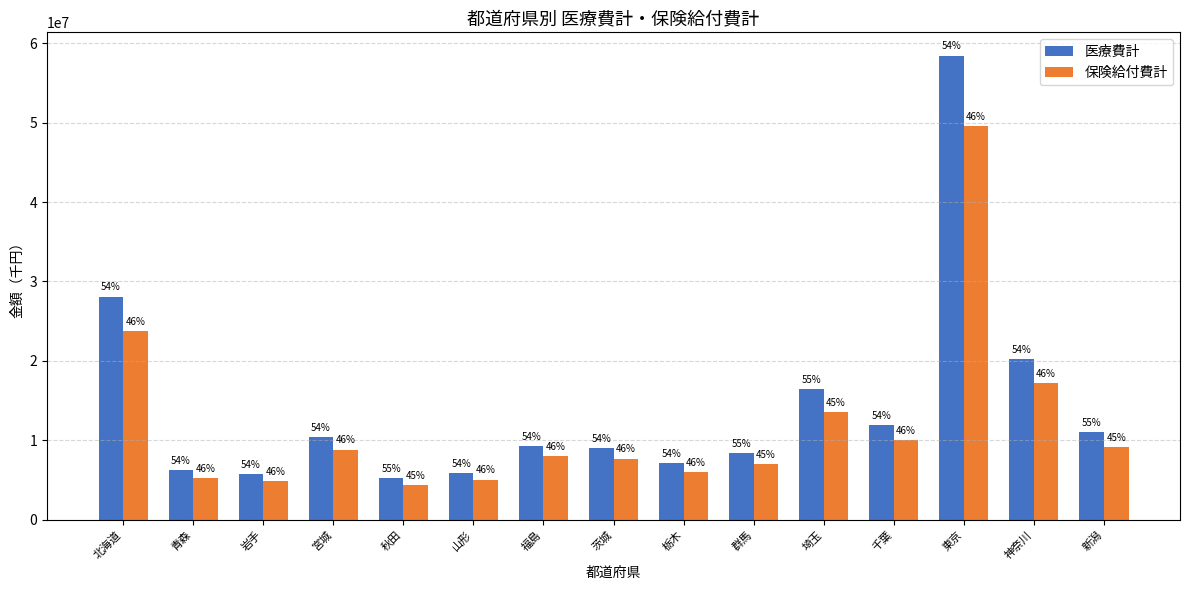

Between 福島 and 山形, which is larger?

福島